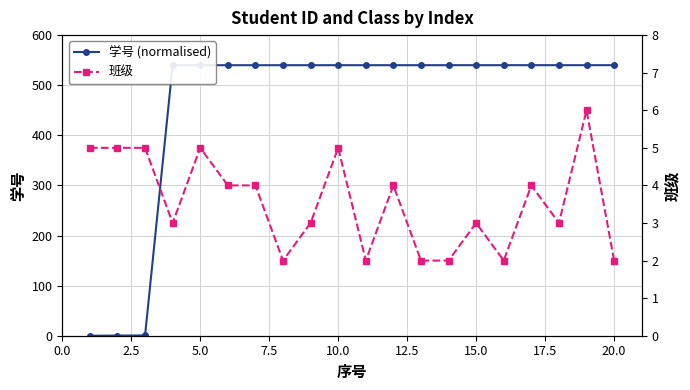

List the series in order of their peak value, lowest first.

班级, 学号 (normalised)